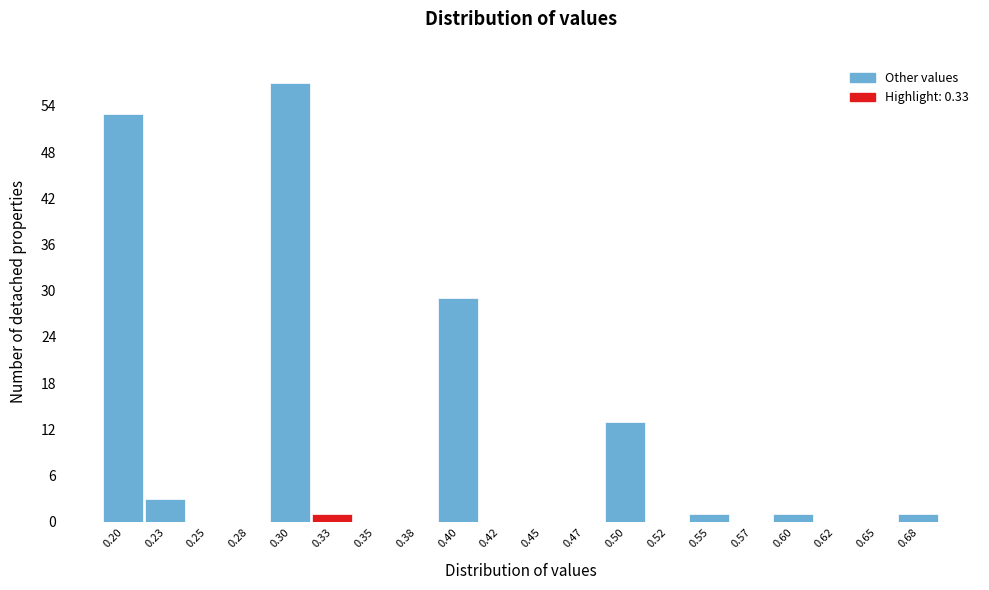

Reading left to right, list all the values displayed in this chart.

0.20=53	0.23=3	0.25=0	0.28=0	0.30=57	0.33=1	0.35=0	0.38=0	0.40=29	0.42=0	0.45=0	0.47=0	0.50=13	0.52=0	0.55=1	0.57=0	0.60=1	0.62=0	0.65=0	0.68=1